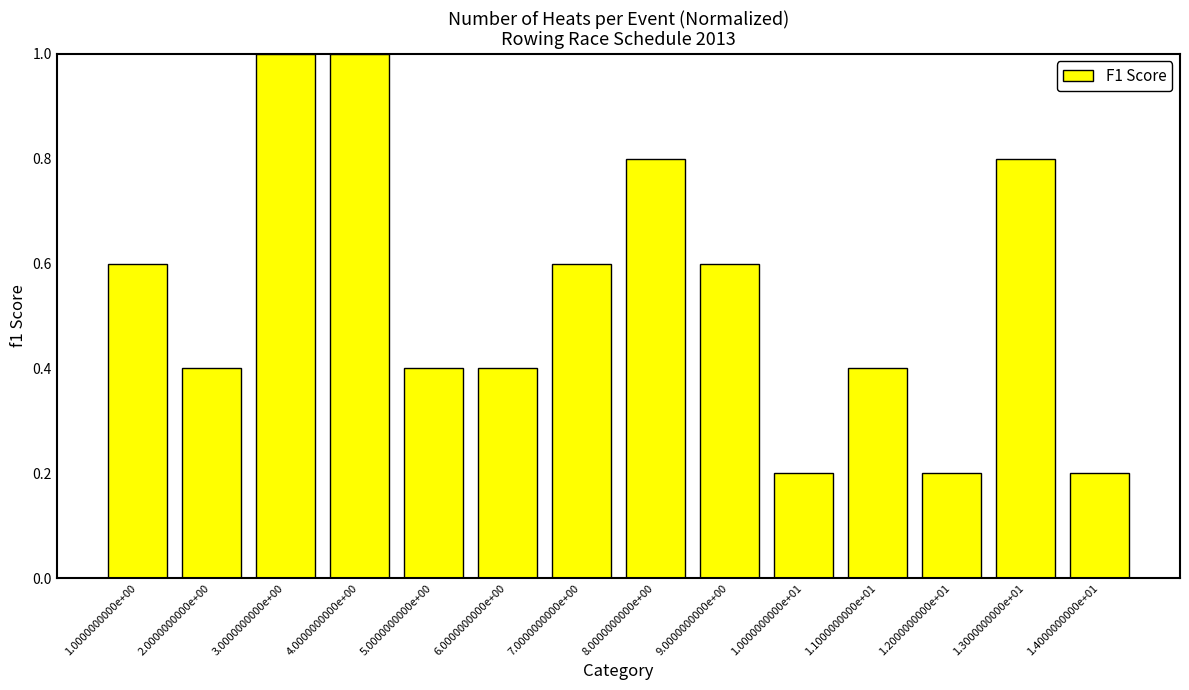

How many bars are there in total?

14